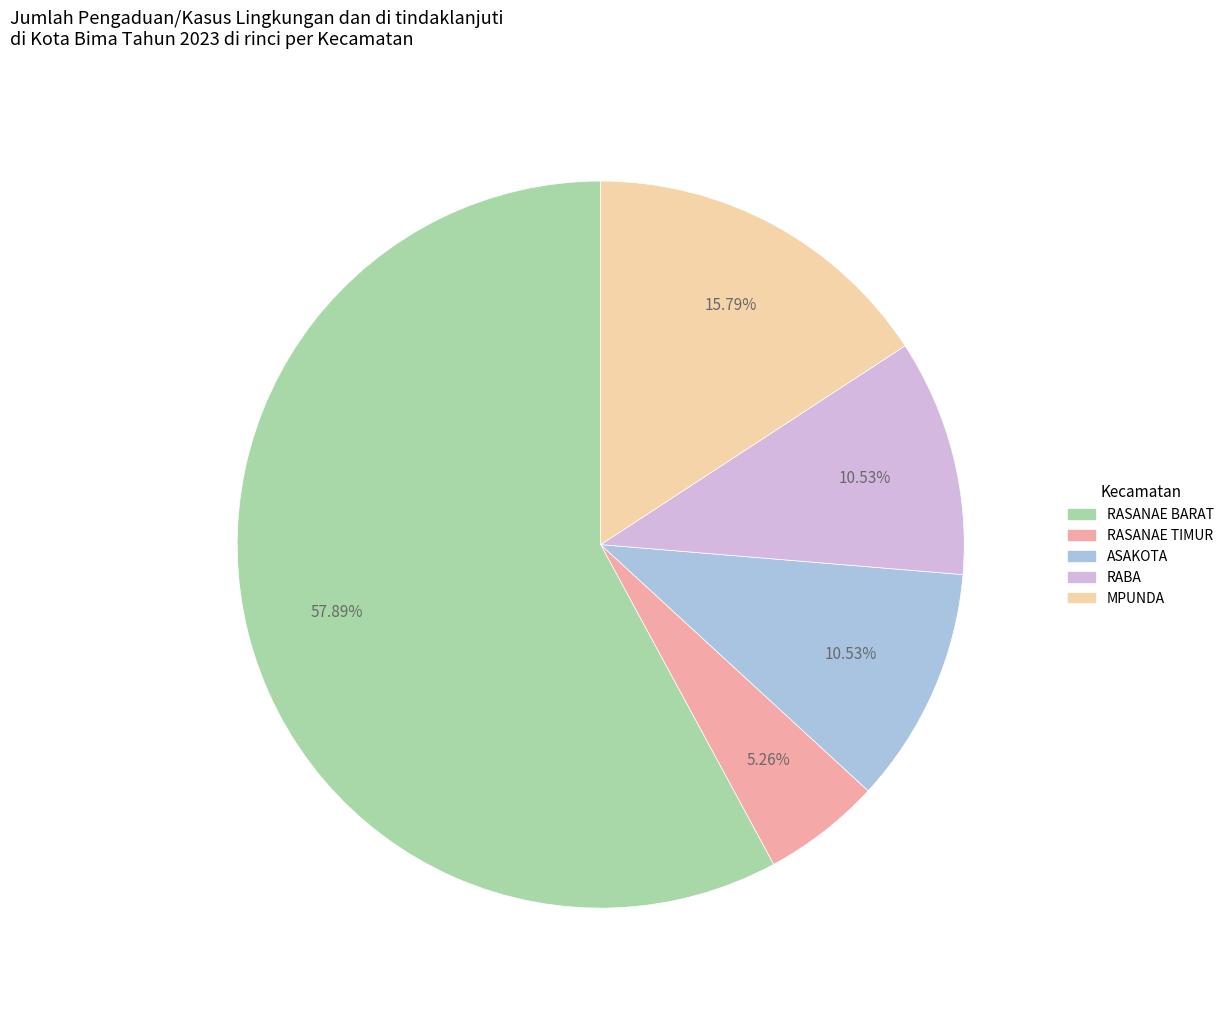

What percentage is the MPUNDA slice, to the nearest percent?

16%